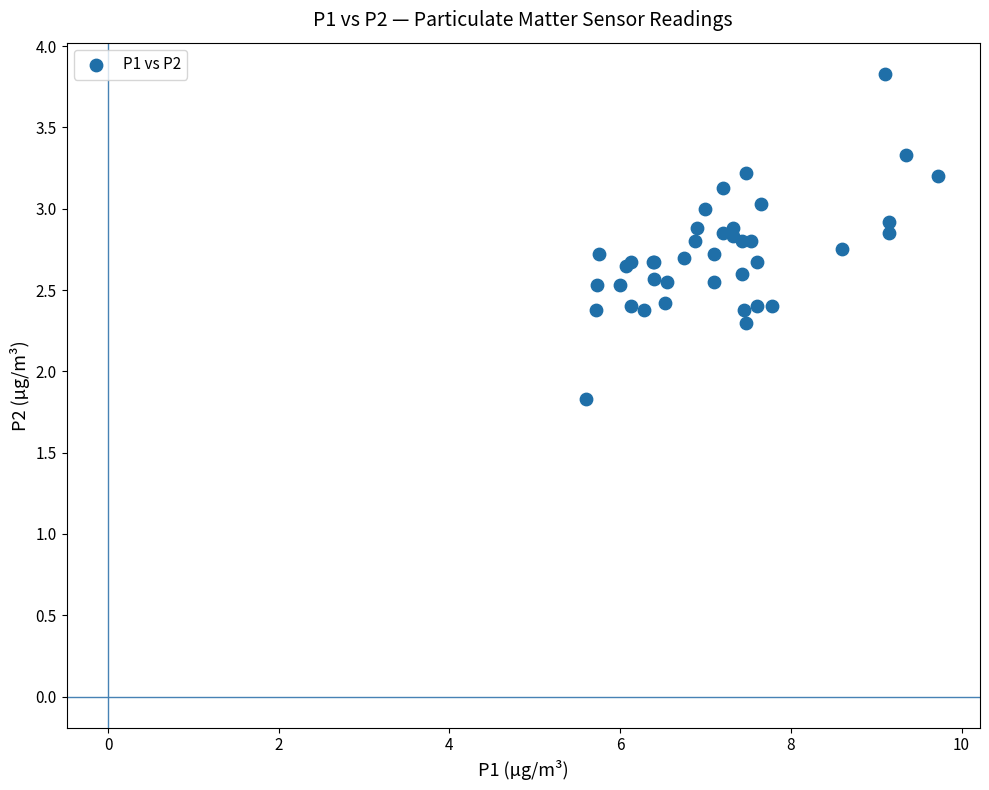

What Y value in the scatter plot is closest to 2?

1.8